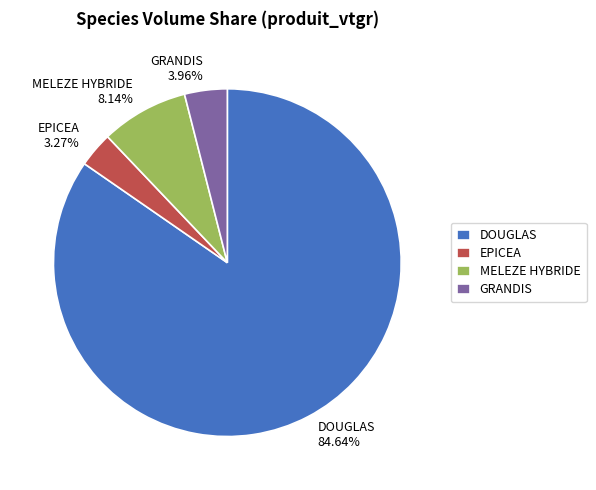

Between DOUGLAS and EPICEA, which is larger?

DOUGLAS